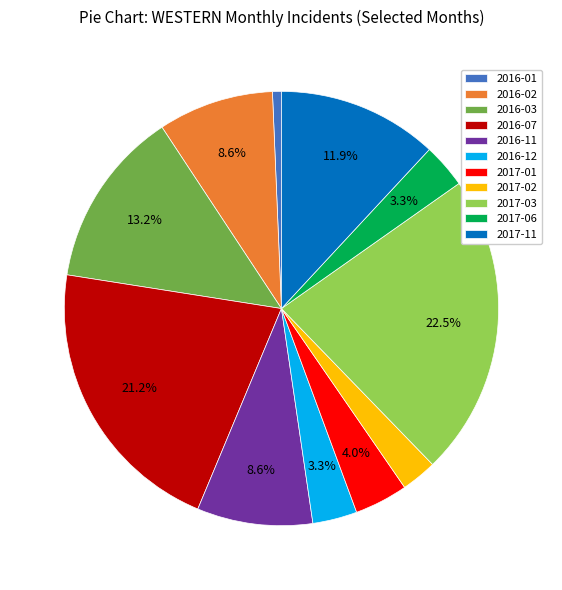

Which category has the smallest portion of the pie?

2016-01